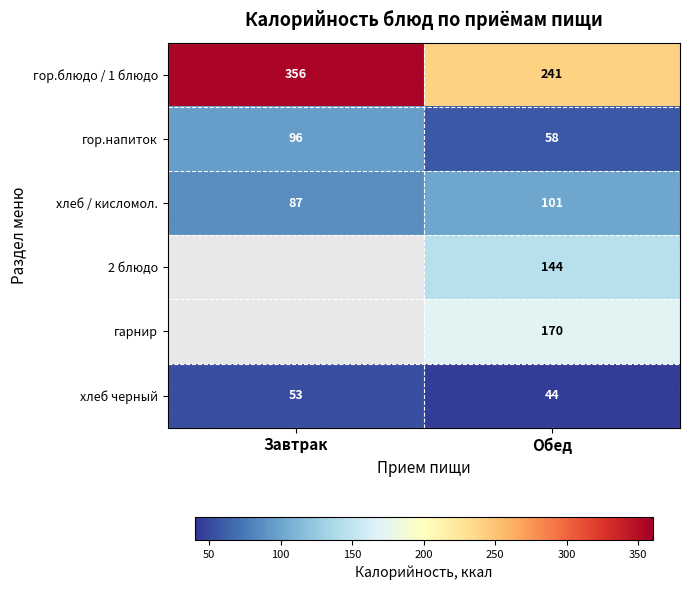

At which label is хлеб черный closest to 48?

Обед